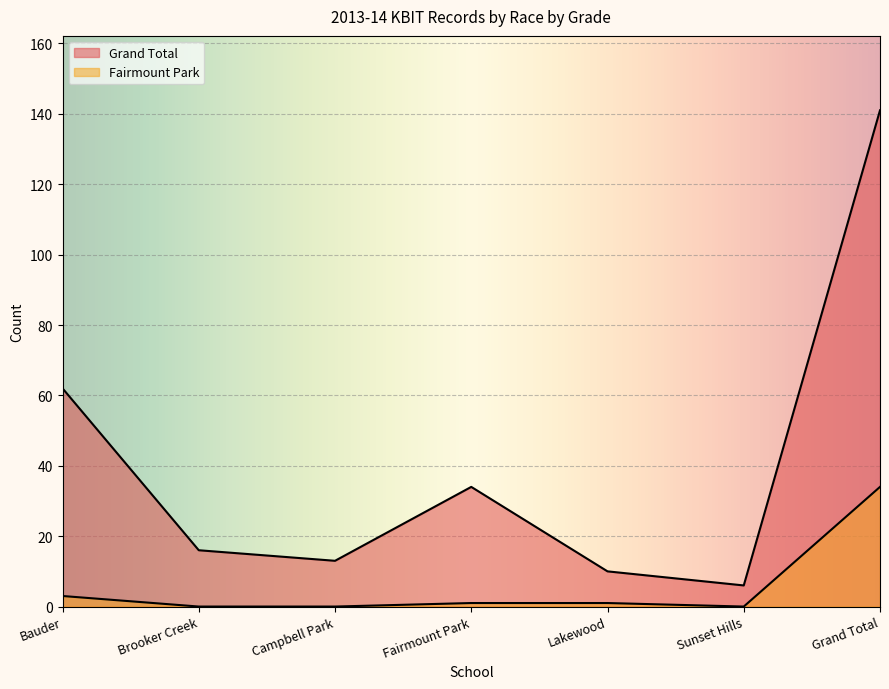

Does the chart display data point markers on the line(s)?

No